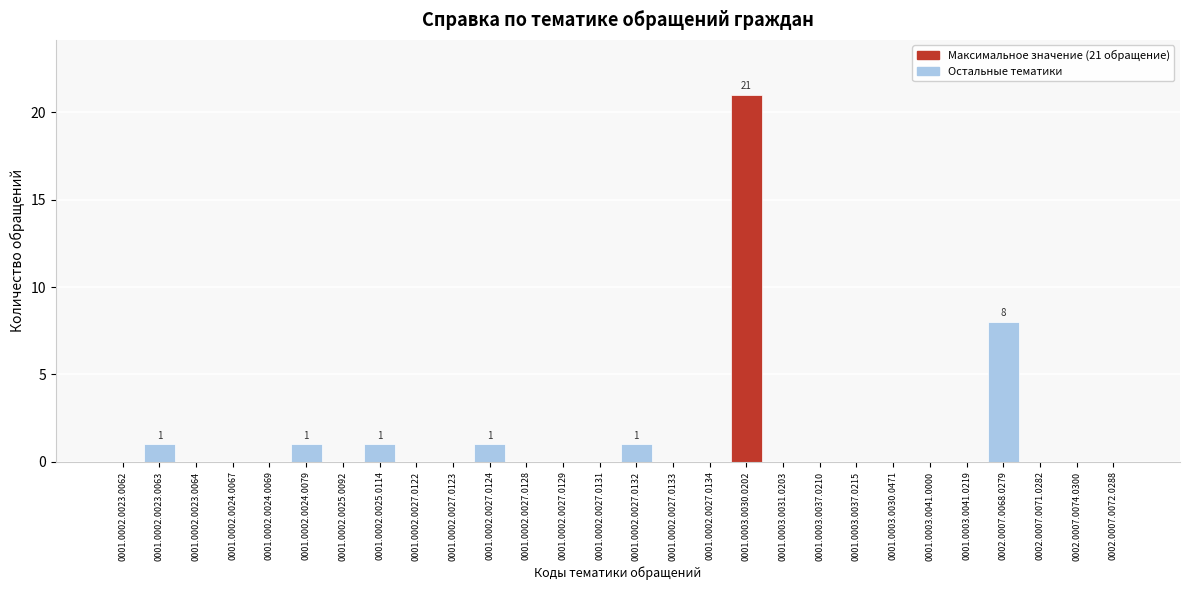

Reading left to right, list all the values displayed in this chart.

0001.0002.0023.0062=0	0001.0002.0023.0063=1	0001.0002.0023.0064=0	0001.0002.0024.0067=0	0001.0002.0024.0069=0	0001.0002.0024.0079=1	0001.0002.0025.0092=0	0001.0002.0025.0114=1	0001.0002.0027.0122=0	0001.0002.0027.0123=0	0001.0002.0027.0124=1	0001.0002.0027.0128=0	0001.0002.0027.0129=0	0001.0002.0027.0131=0	0001.0002.0027.0132=1	0001.0002.0027.0133=0	0001.0002.0027.0134=0	0001.0003.0030.0202=21	0001.0003.0031.0203=0	0001.0003.0037.0210=0	0001.0003.0037.0215=0	0001.0003.0030.0471=0	0001.0003.0041.0000=0	0001.0003.0041.0219=0	0002.0007.0068.0279=8	0002.0007.0071.0282=0	0002.0007.0074.0300=0	0002.0007.0072.0288=0